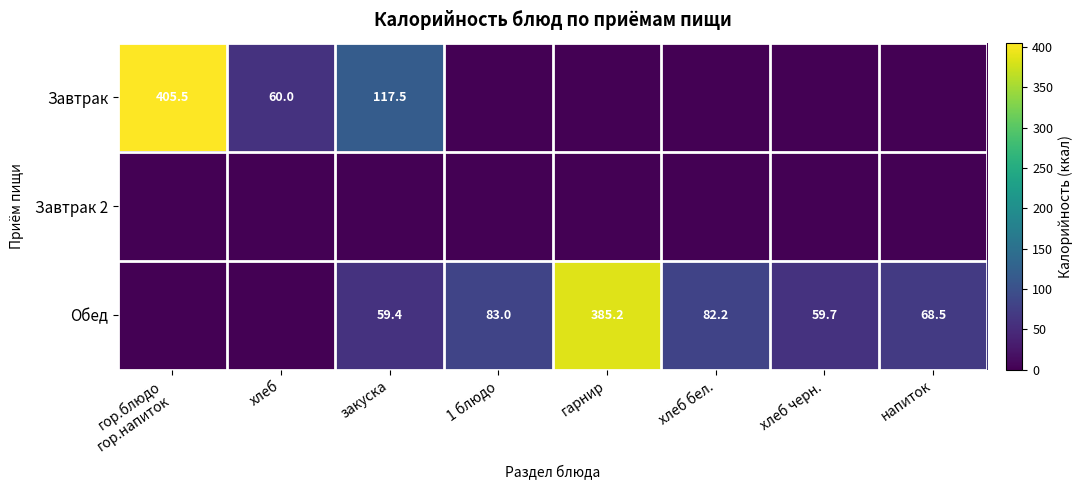

How many distinct data groups are displayed?

3